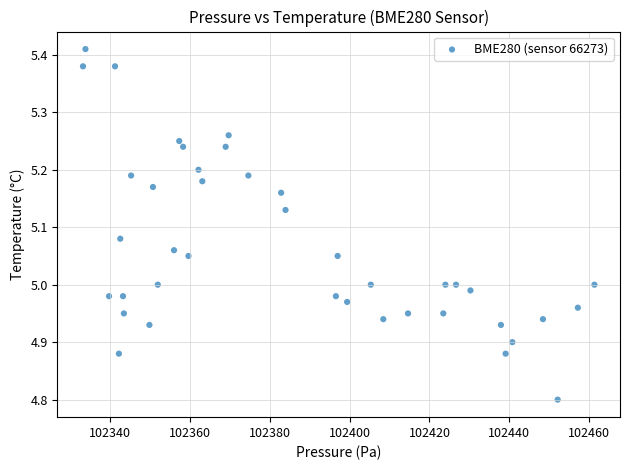

What is the range of X values (max minus min)?

128.1